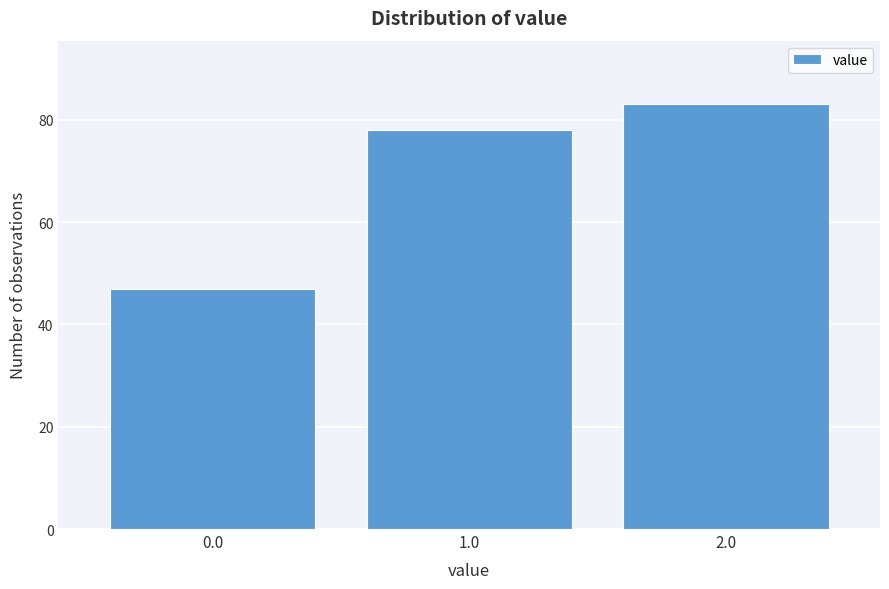

Reading right to left, list all the values displayed in this chart.

83	78	47